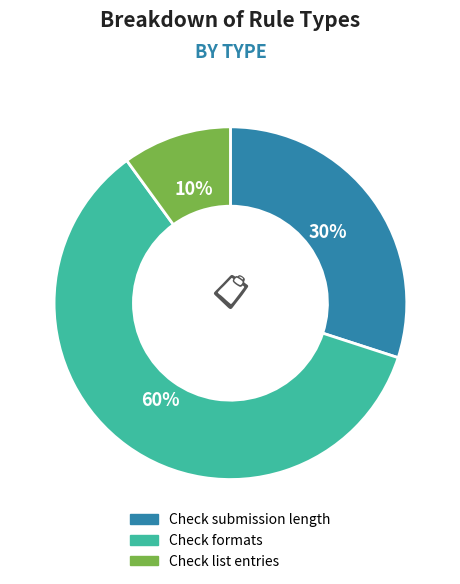

Which has a higher value, Check formats or Check list entries?

Check formats